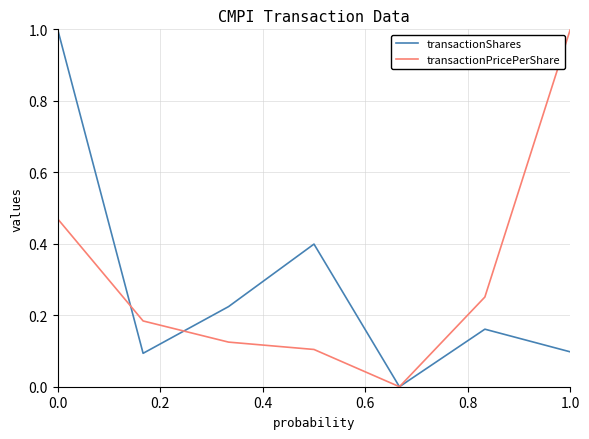

In transactionShares, how many points are higher than both neighbors (excluding endpoints)?

2